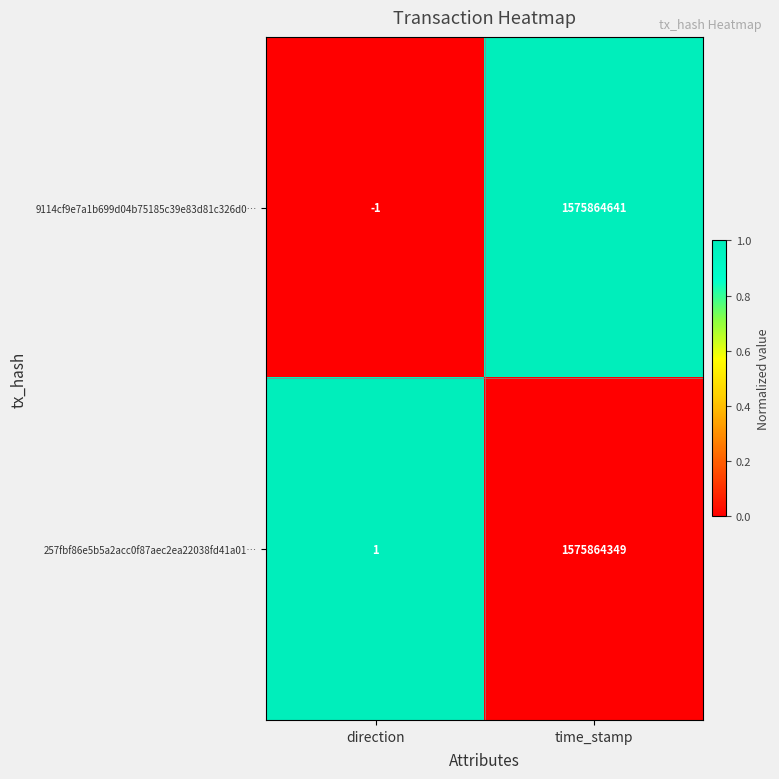

The value of 9114cf9e7a1b699d04b75185c39e83d81c326d0… at time_stamp is 2689247635. True or false?

False